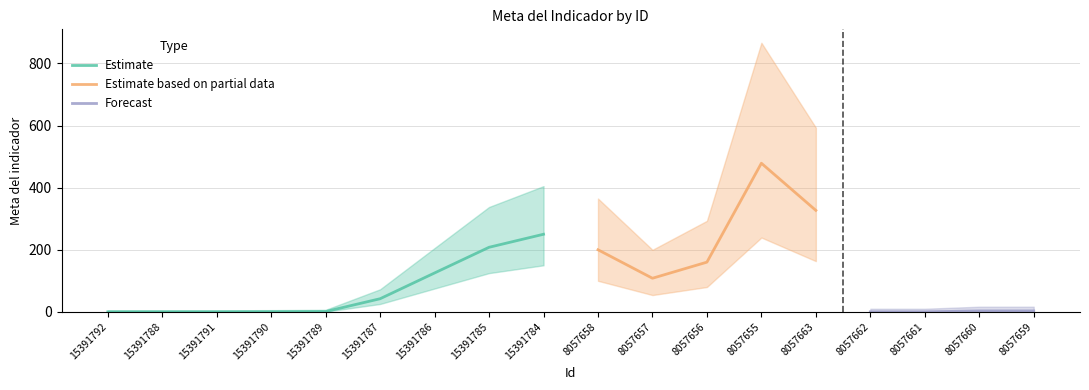

Where is the first local minimum?

8057657